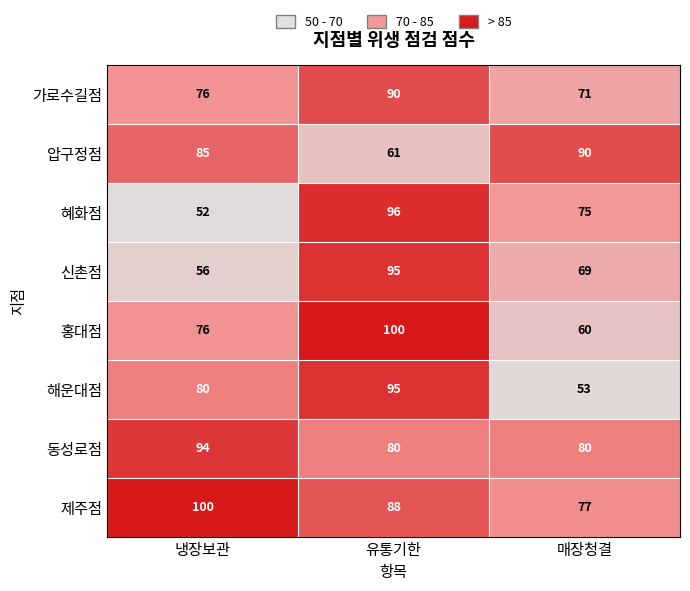

What is the smallest value displayed?

52